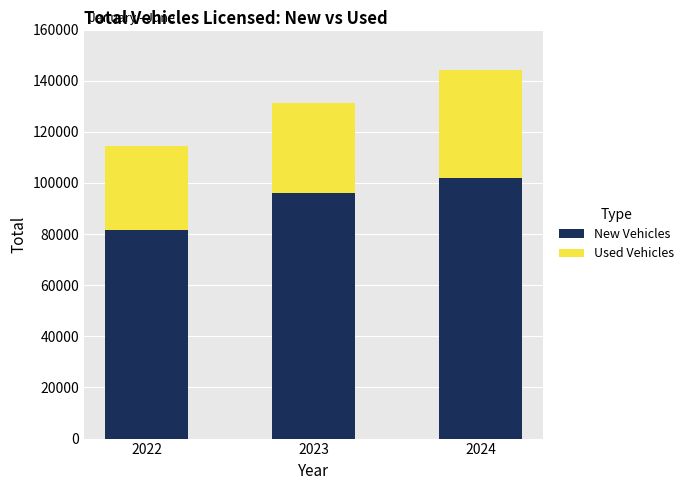

What is the difference between the New Vehicles values at 2023 and 2022?

14736